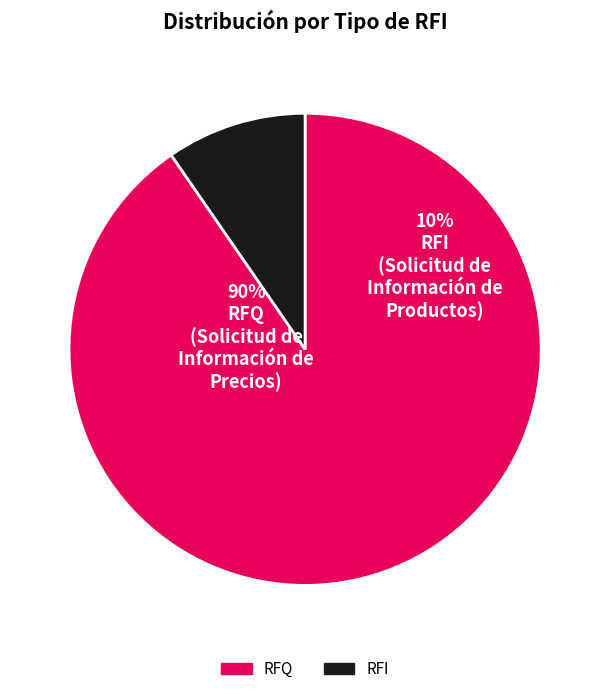

How many segments does this pie chart have?

2